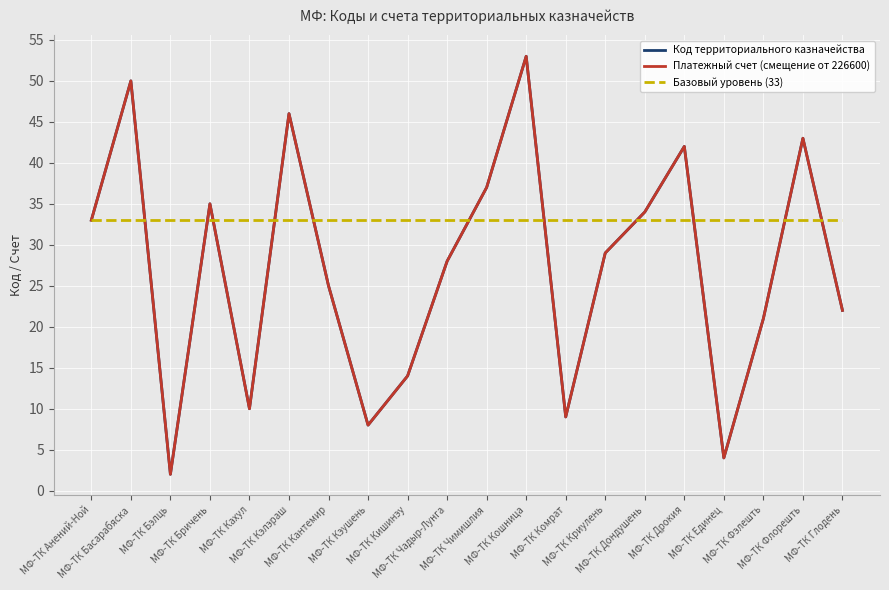

Is this an area chart (filled region under the line)?

No